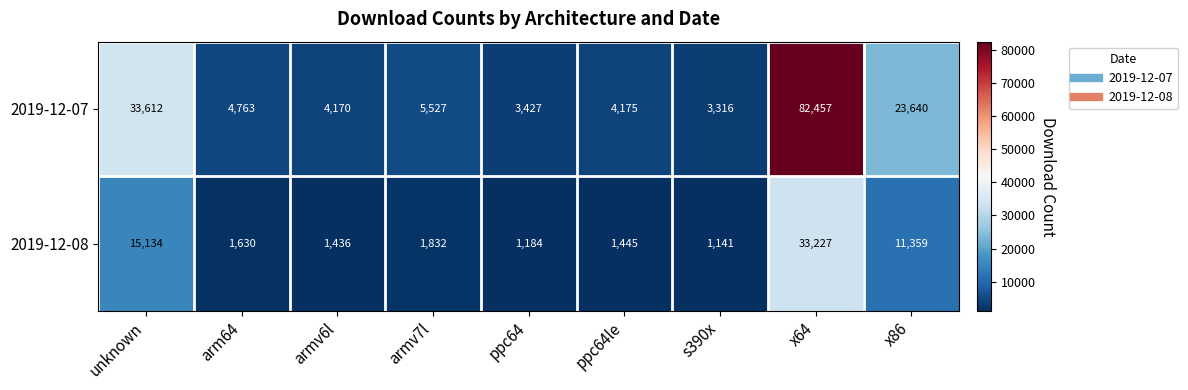

At which label is 2019-12-07 closest to 42886?

unknown